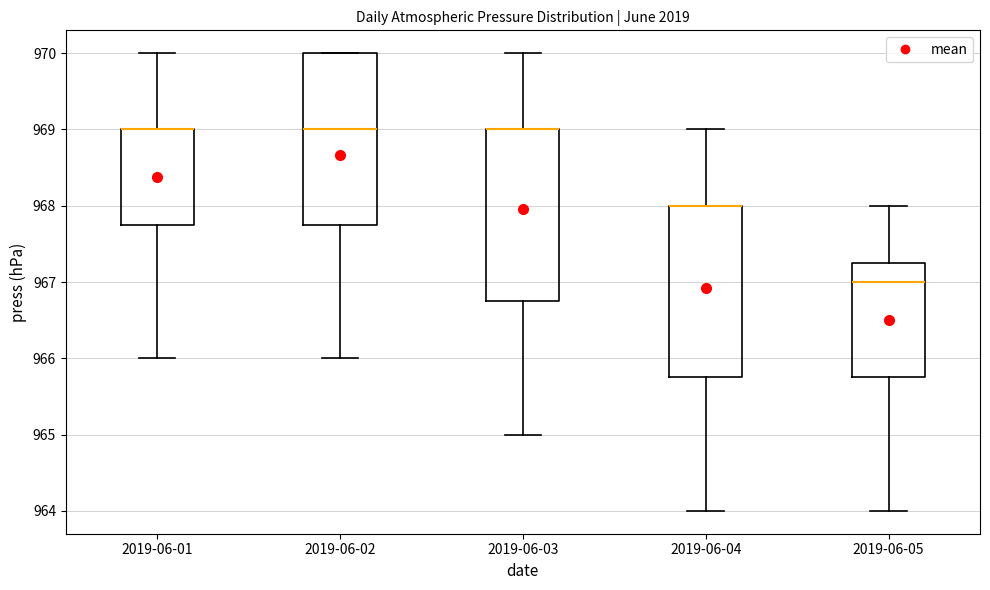

Reading left to right, read every box against the y-axis: the position of its median line, the range the box covers, and the ends of its whiskers. The values are not printed on the chart, so give them approximately, as read against the axis.

2019-06-01: median 969.0 (drawn on the box's upper edge), box 967.8 to 969.0, whiskers 966.0 to 970.0
2019-06-02: median 969.0, box 967.8 to 970.0, whiskers 966.0 to 970.0
2019-06-03: median 969.0 (drawn on the box's upper edge), box 966.8 to 969.0, whiskers 965.0 to 970.0
2019-06-04: median 968.0 (drawn on the box's upper edge), box 965.8 to 968.0, whiskers 964.0 to 969.0
2019-06-05: median 967.0, box 965.8 to 967.3, whiskers 964.0 to 968.0